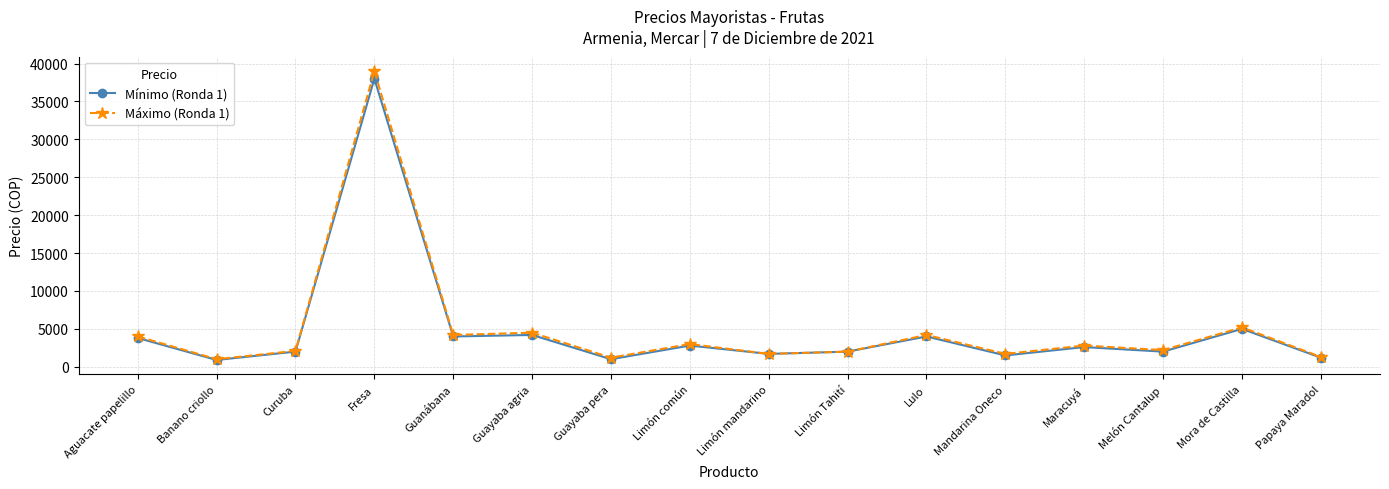

What is the label of the 8th point from the right?

Limón mandarino